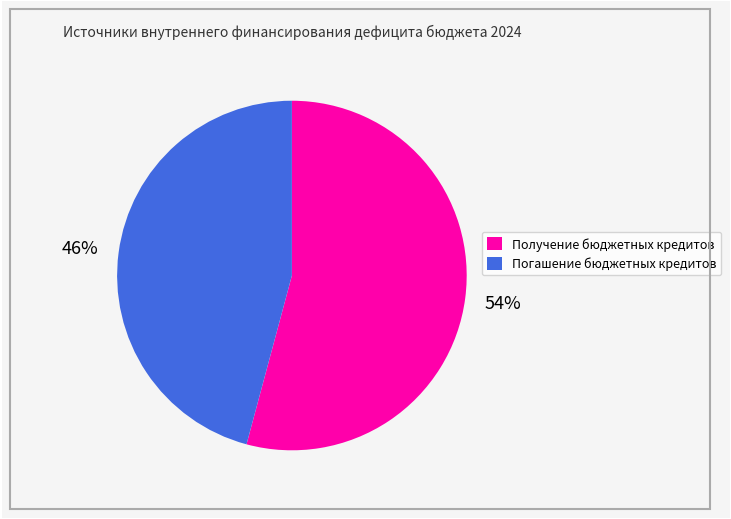

Which has a higher value, Погашение бюджетных кредитов or Получение бюджетных кредитов?

Получение бюджетных кредитов